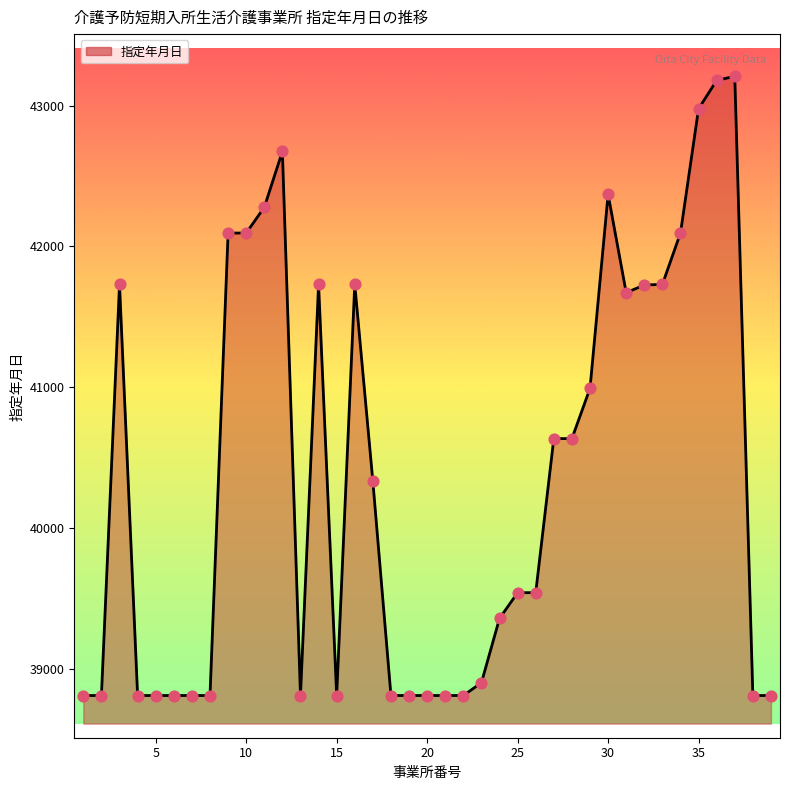

What is the difference between the maximum and minimum values?

4401